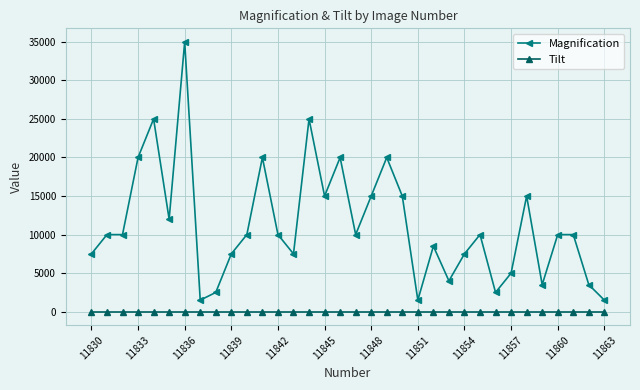

True or false: Tilt and Magnification cross at least once.

False